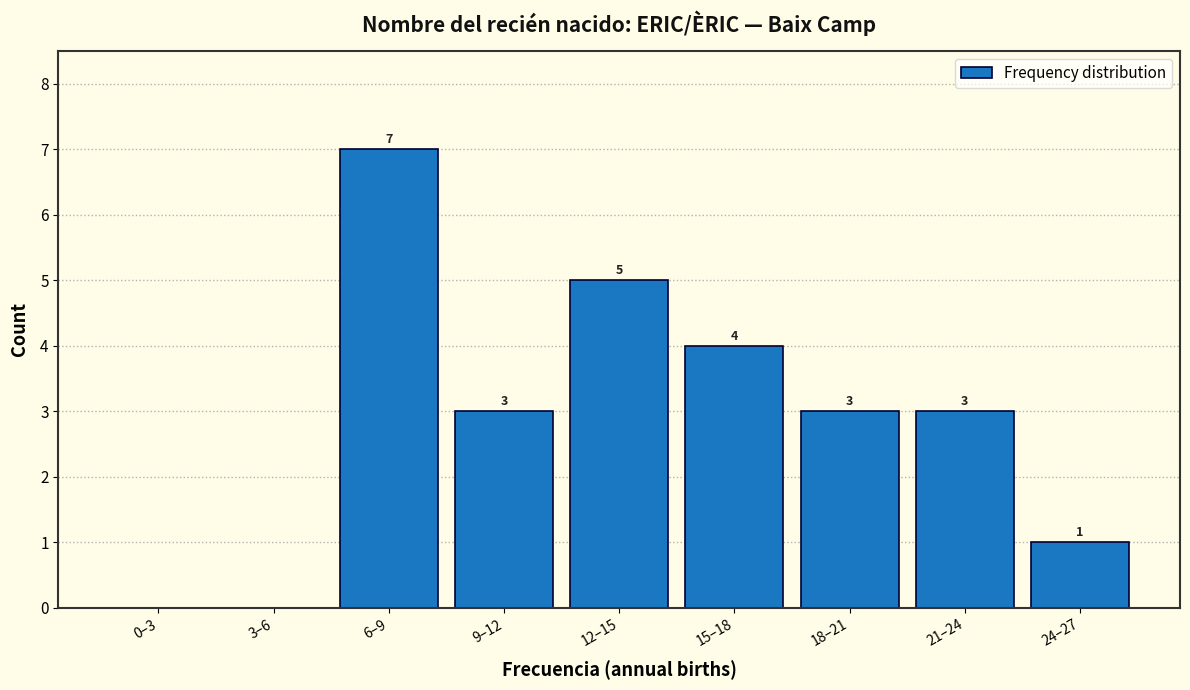

Reading left to right, what are all the values shown in this chart?

0–3=0	3–6=0	6–9=7	9–12=3	12–15=5	15–18=4	18–21=3	21–24=3	24–27=1